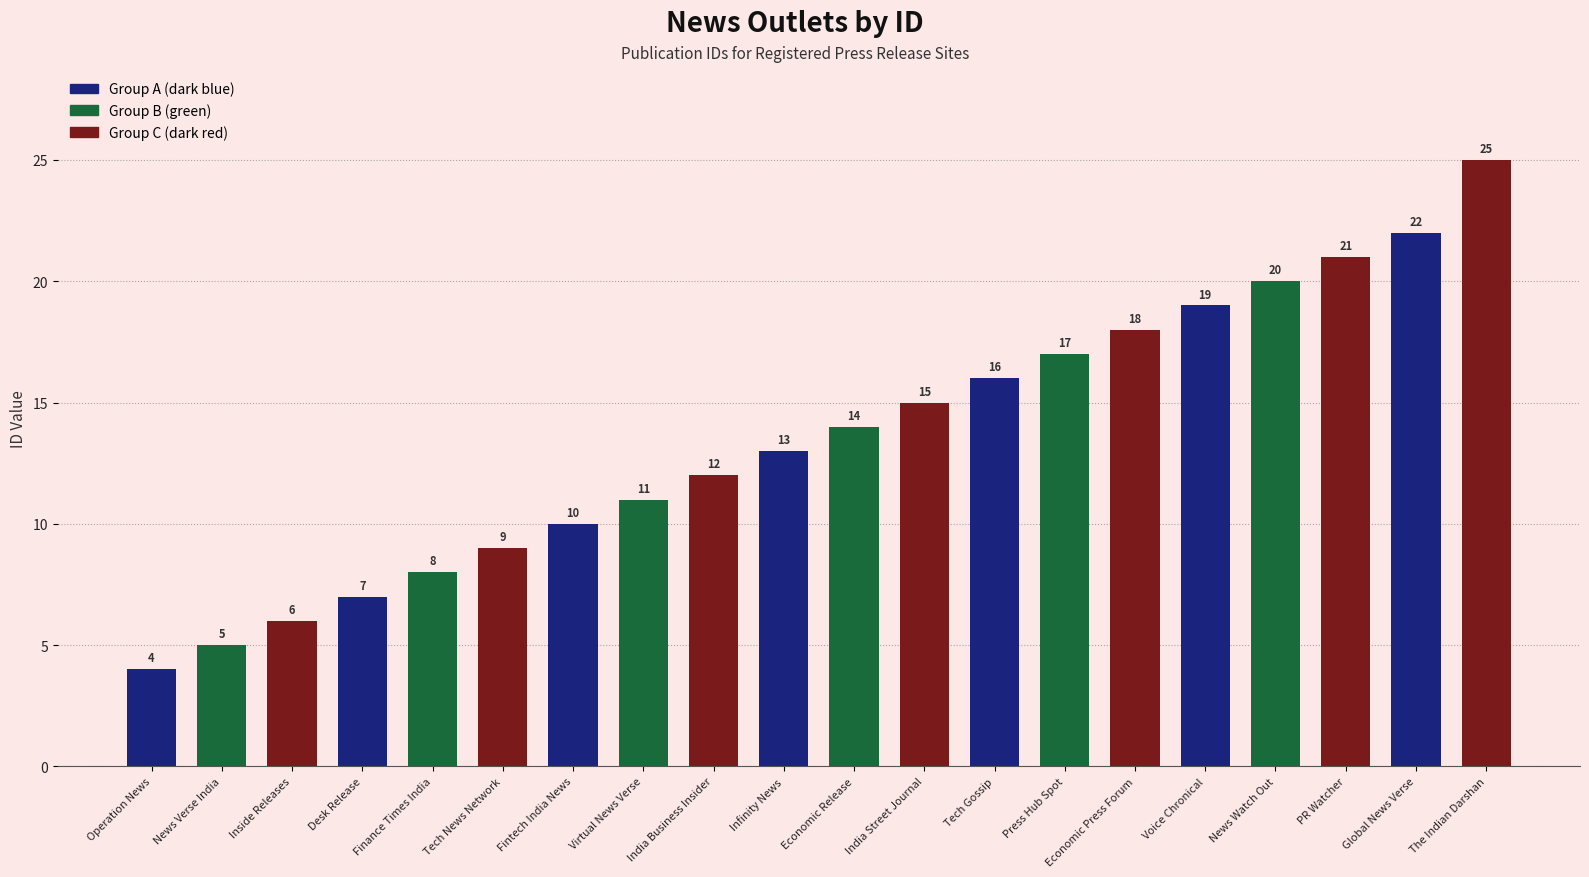

What is the label of the 2nd bar from the left?

News Verse India